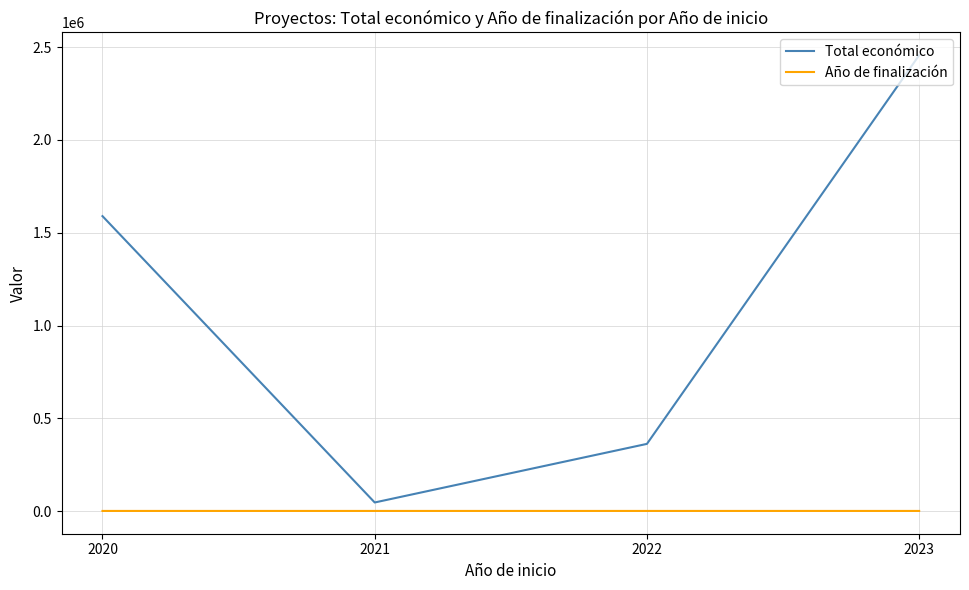

How many interior local valleys does the Total económico series have?

1